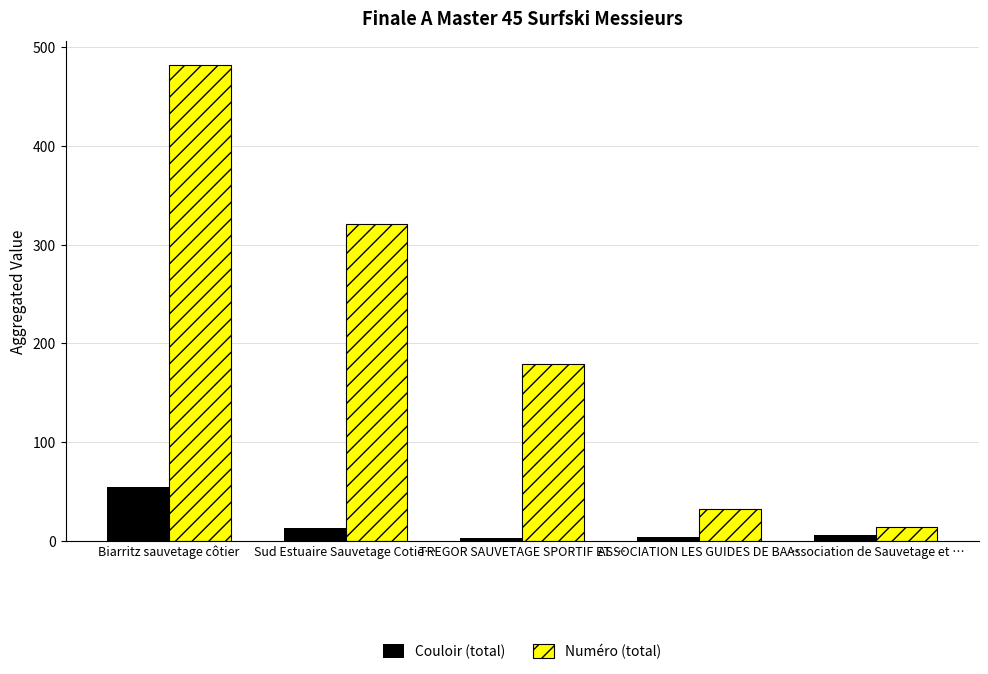

What is the difference between the second highest and second lowest values in the Numéro (total) series?

289